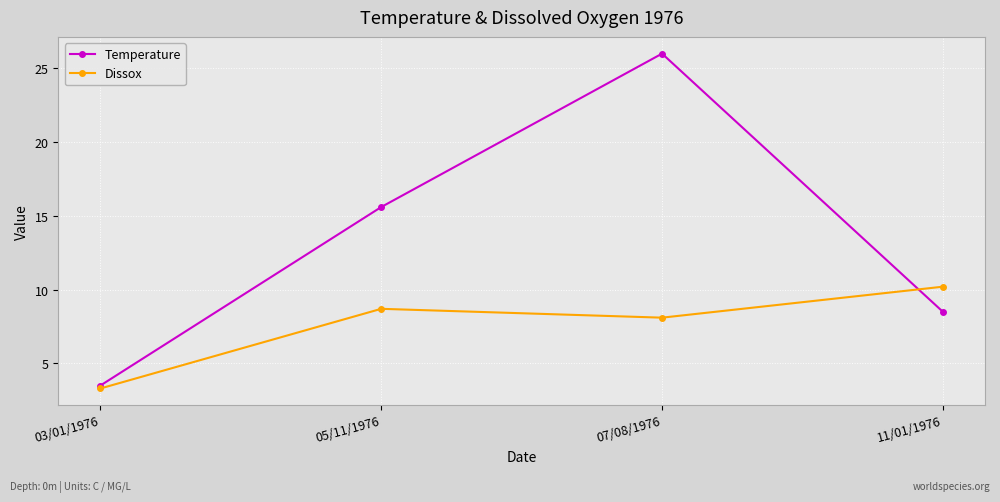

Which series changed the most between 03/01/1976 and 11/01/1976?

Dissox